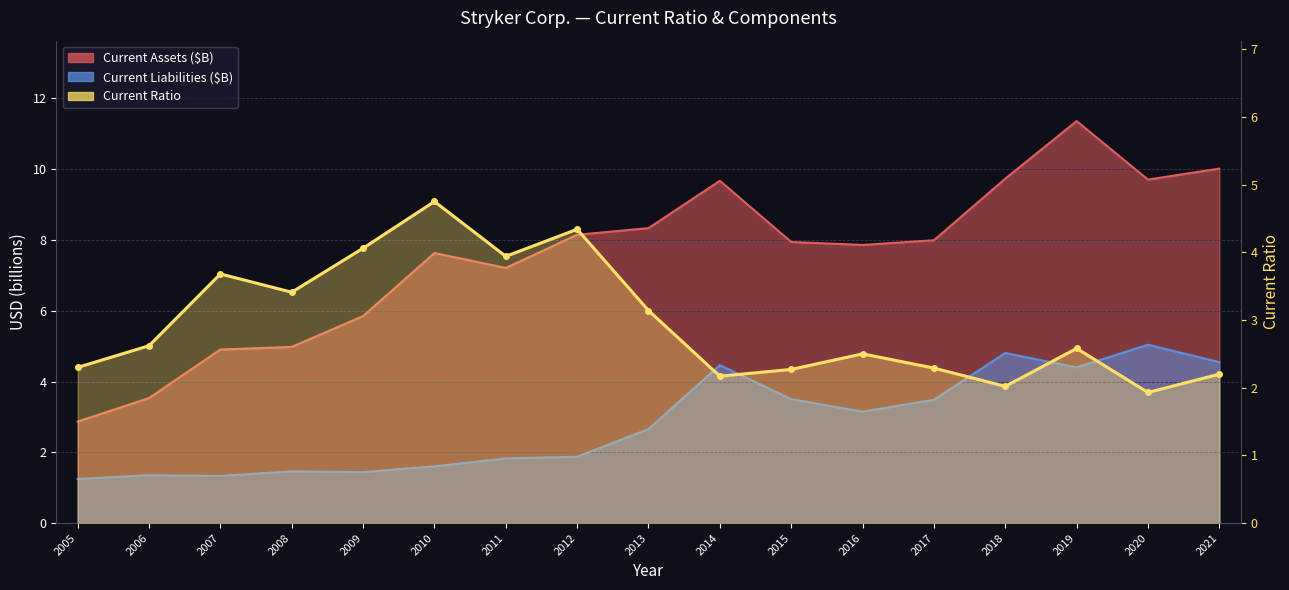

At which category does the chart reach its peak across all series?

2019